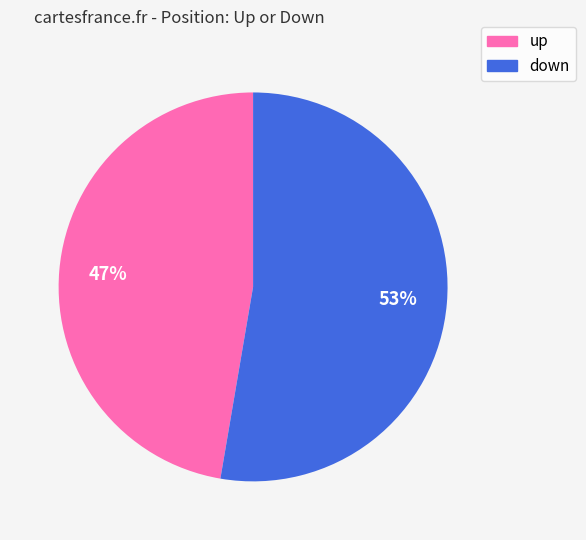

Approximately how many times larger is the value at up compared to down?

0.9